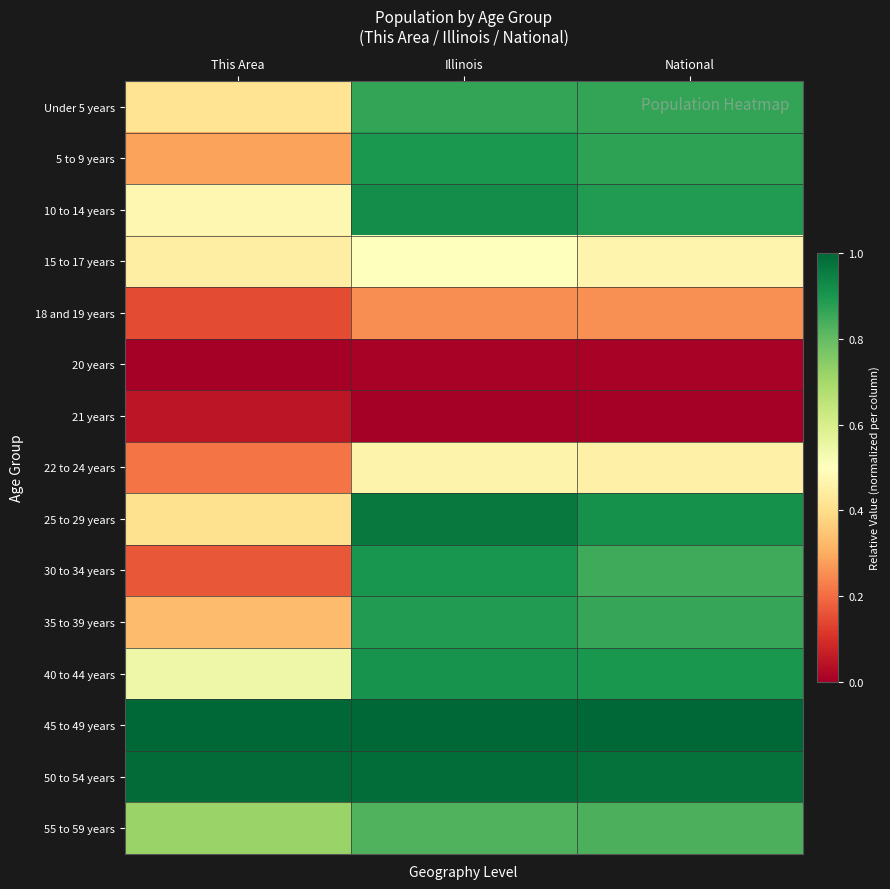

Reading left to right, what are all the values shown in this chart?

Under 5 years: This Area=0.4	Illinois=0.9	National=0.9
5 to 9 years: This Area=0.3	Illinois=0.9	National=0.9
10 to 14 years: This Area=0.5	Illinois=0.9	National=0.9
15 to 17 years: This Area=0.4	Illinois=0.5	National=0.5
18 and 19 years: This Area=0.1	Illinois=0.3	National=0.3
20 years: This Area=0.0	Illinois=0.0	National=0.0
21 years: This Area=0.0	Illinois=0.0	National=0.0
22 to 24 years: This Area=0.2	Illinois=0.5	National=0.5
25 to 29 years: This Area=0.4	Illinois=1.0	National=0.9
30 to 34 years: This Area=0.2	Illinois=0.9	National=0.9
35 to 39 years: This Area=0.3	Illinois=0.9	National=0.9
40 to 44 years: This Area=0.5	Illinois=0.9	National=0.9
45 to 49 years: This Area=1.0	Illinois=1.0	National=1.0
50 to 54 years: This Area=1.0	Illinois=1.0	National=1.0
55 to 59 years: This Area=0.7	Illinois=0.8	National=0.8